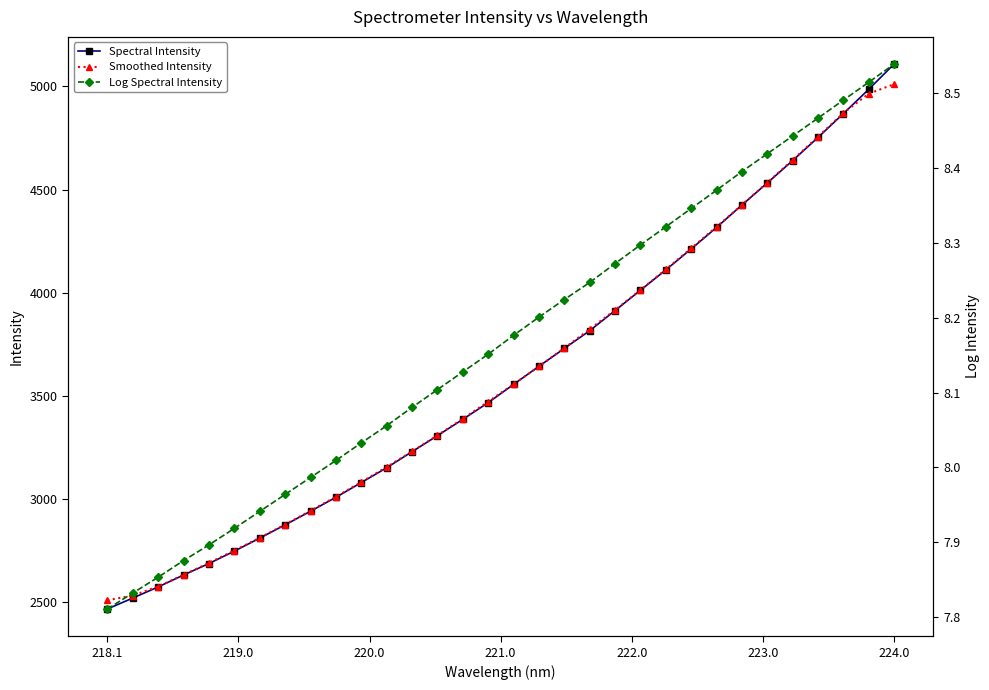

The Smoothed Intensity series shows 2510.1 at 218.1. True or false?

True